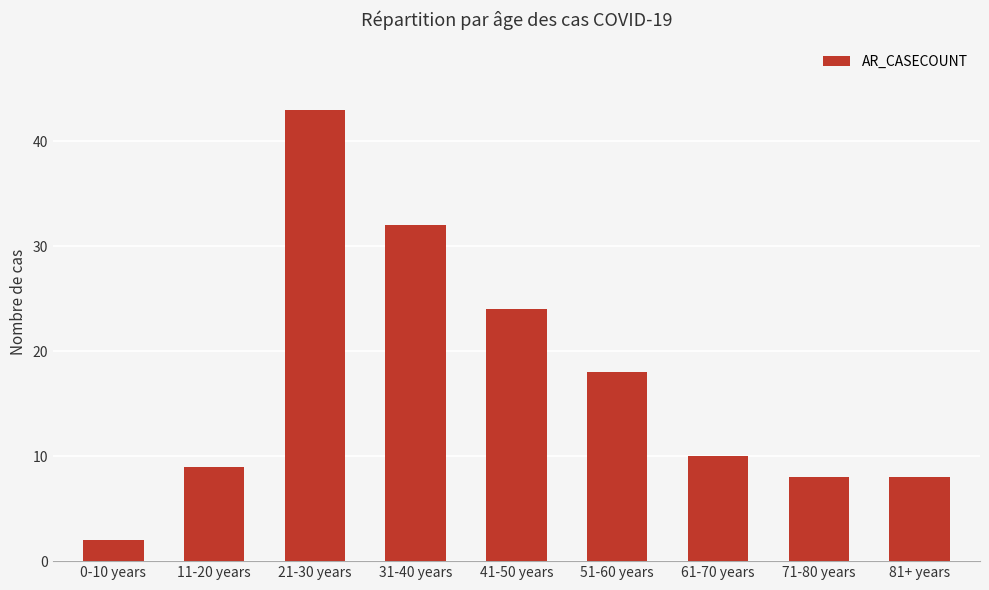

What is the change in value from 21-30 years to 71-80 years?

-35